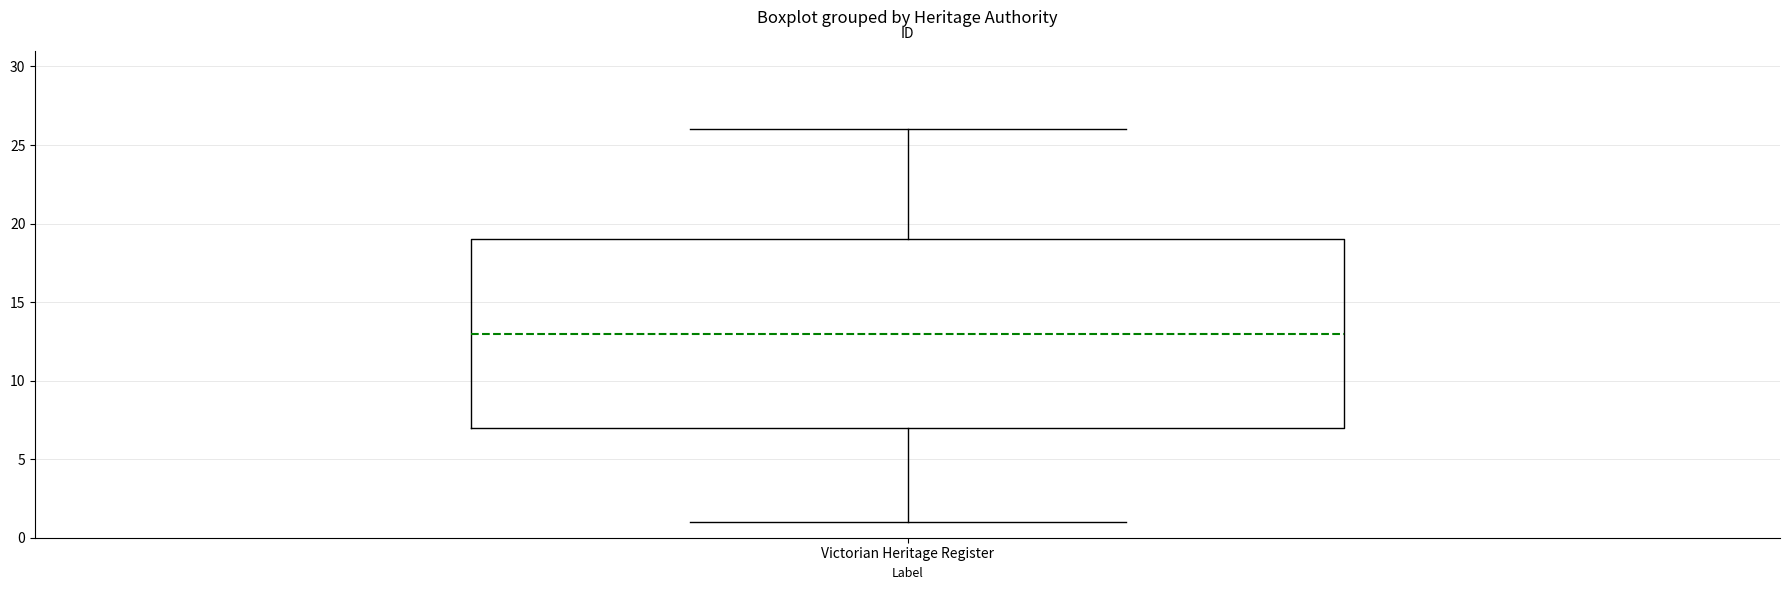

Where is the lower edge of the box for Victorian Heritage Register on the y-axis? The values are not printed on the chart, so give them approximately, as read against the axis.

7